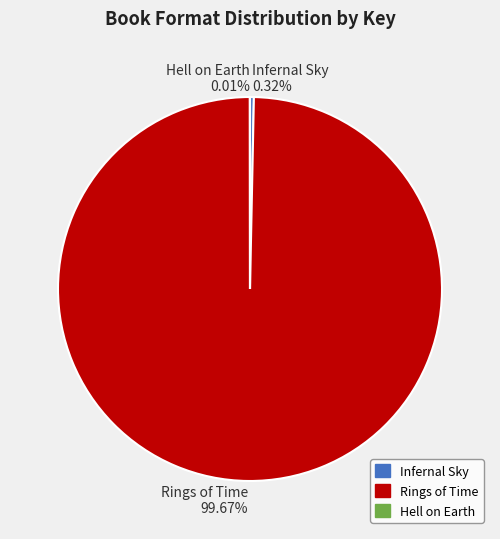

Between Infernal Sky and Rings of Time, which is larger?

Rings of Time